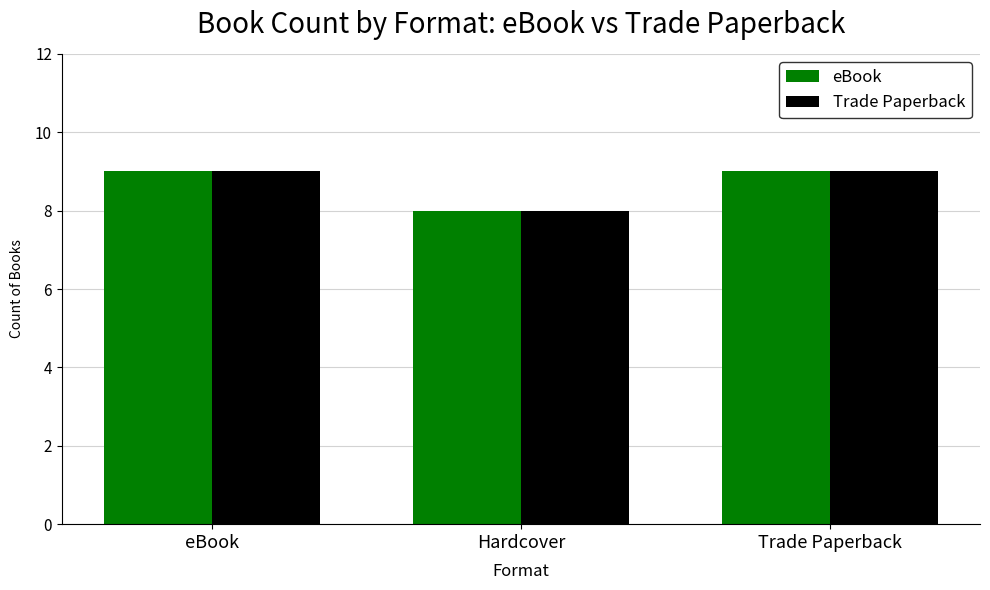

The eBook series shows 6 at Trade Paperback. True or false?

False